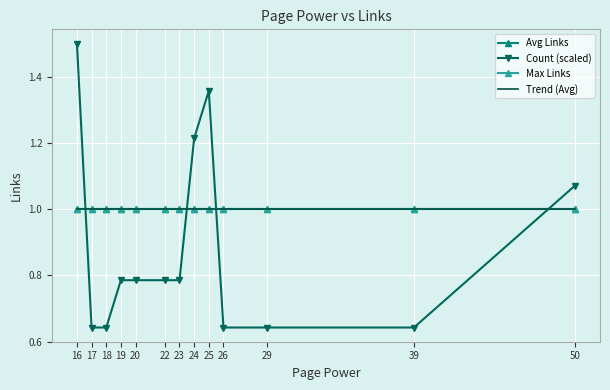

After their last crossing, which series has the higher values: Count (scaled) or Max Links?

Count (scaled)